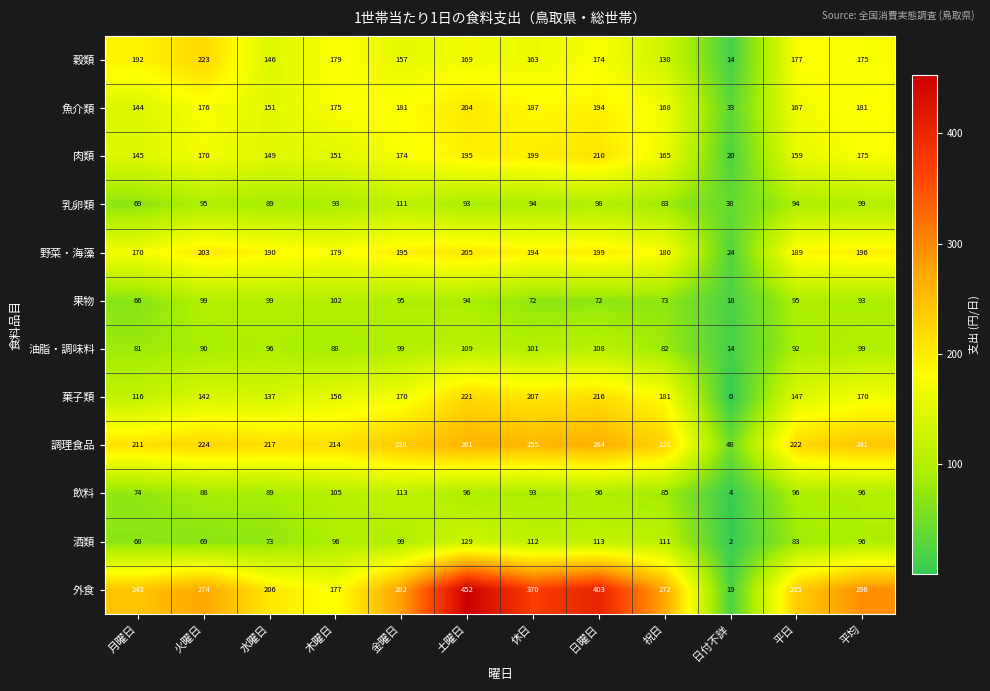

Which series has the widest spread of values?

外食